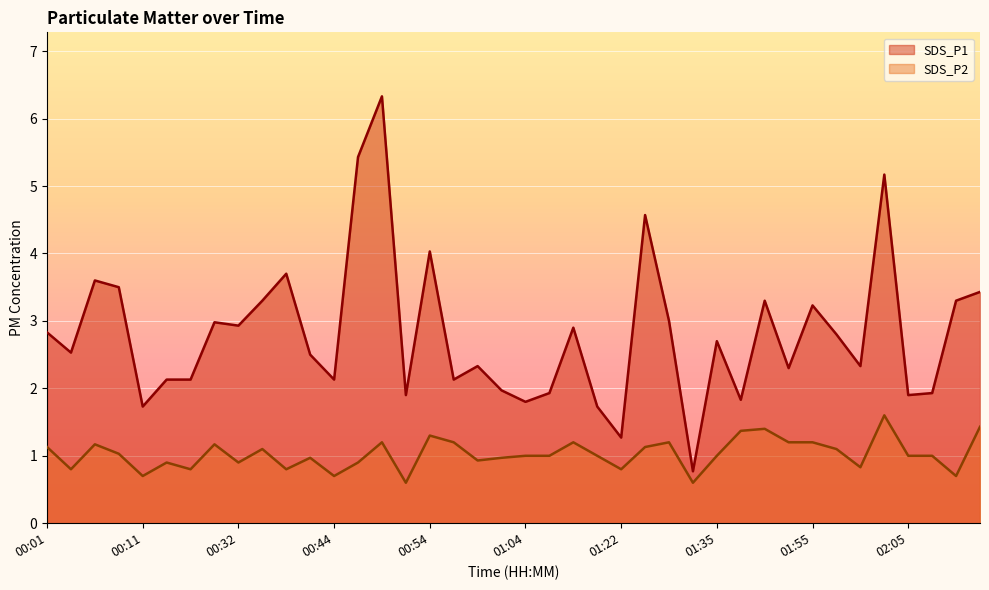

Reading left to right, list all the values displayed in this chart.

SDS_P1: 00:01=2.8	00:04=2.5	00:06=3.6	00:08=3.5	00:11=1.7	00:13=2.1	00:16=2.1	00:19=3.0	00:32=2.9	00:34=3.3	00:37=3.7	00:39=2.5	00:44=2.1	00:47=5.4	00:49=6.3	00:52=1.9	00:54=4.0	00:57=2.1	00:59=2.3	01:02=2.0	01:04=1.8	01:06=1.9	01:09=2.9	01:12=1.7	01:22=1.3	01:27=4.6	01:30=3.0	01:32=0.8	01:35=2.7	01:40=1.8	01:50=3.3	01:52=2.3	01:55=3.2	01:57=2.8	02:00=2.3	02:02=5.2	02:05=1.9	02:07=1.9	02:10=3.3	02:12=3.4
SDS_P2: 00:01=1.1	00:04=0.8	00:06=1.2	00:08=1.0	00:11=0.7	00:13=0.9	00:16=0.8	00:19=1.2	00:32=0.9	00:34=1.1	00:37=0.8	00:39=1.0	00:44=0.7	00:47=0.9	00:49=1.2	00:52=0.6	00:54=1.3	00:57=1.2	00:59=0.9	01:02=1.0	01:04=1.0	01:06=1.0	01:09=1.2	01:12=1.0	01:22=0.8	01:27=1.1	01:30=1.2	01:32=0.6	01:35=1.0	01:40=1.4	01:50=1.4	01:52=1.2	01:55=1.2	01:57=1.1	02:00=0.8	02:02=1.6	02:05=1.0	02:07=1.0	02:10=0.7	02:12=1.4